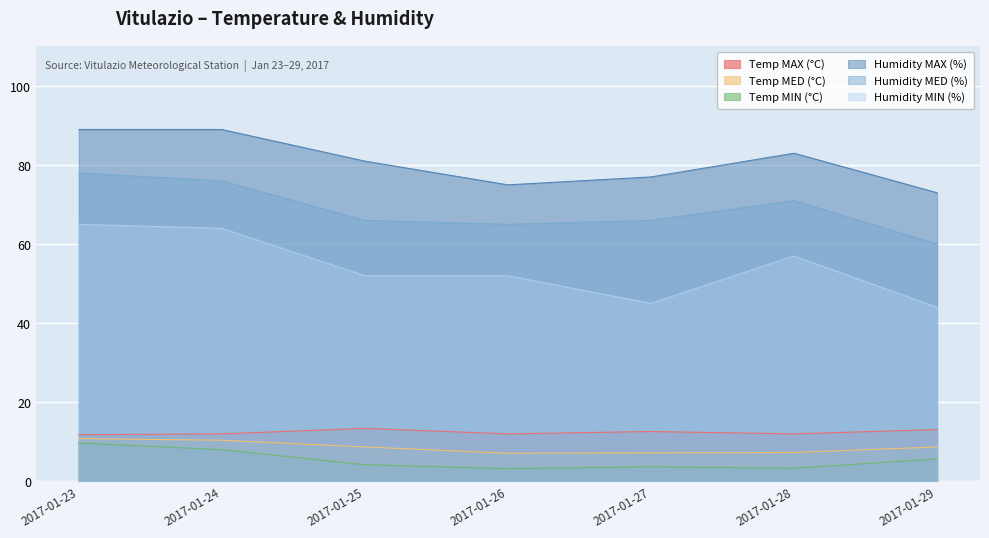

In Humidity MIN (%), how many points are lower than both neighbors (excluding endpoints)?

1